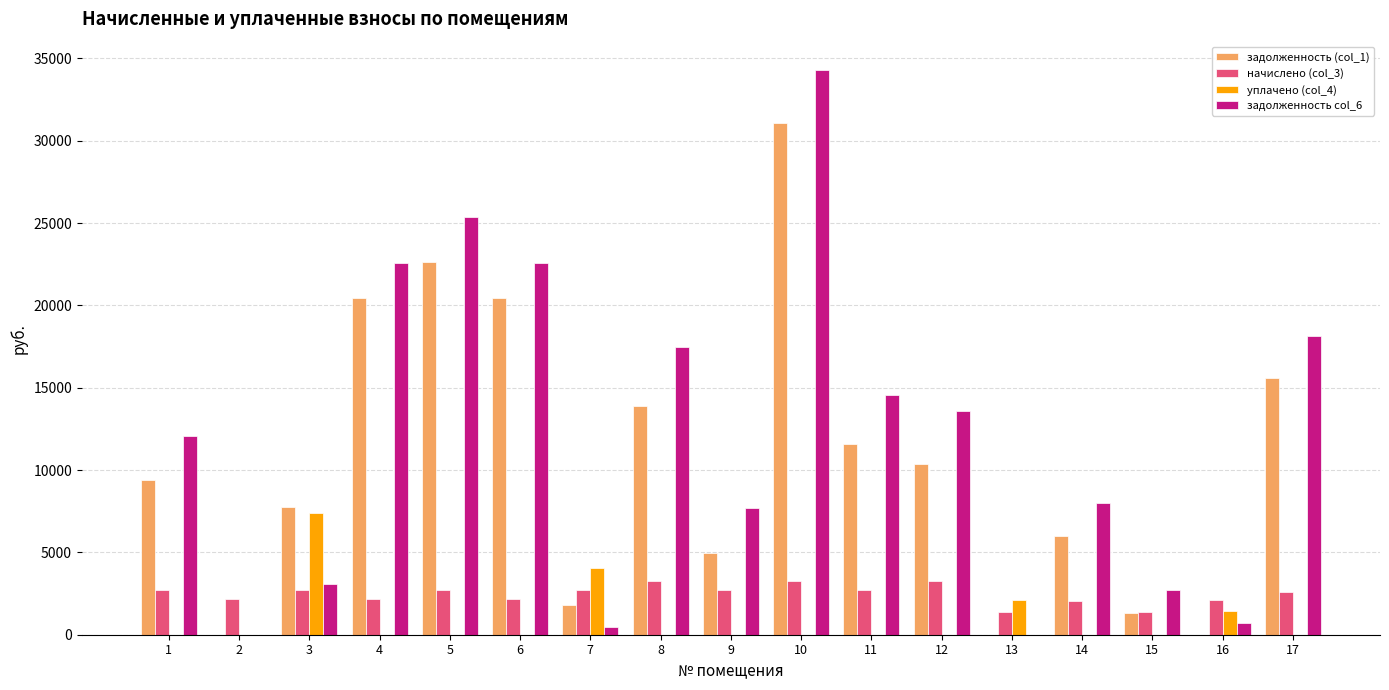

The value of задолженность (col_1) at 14 is 5976.8. True or false?

True